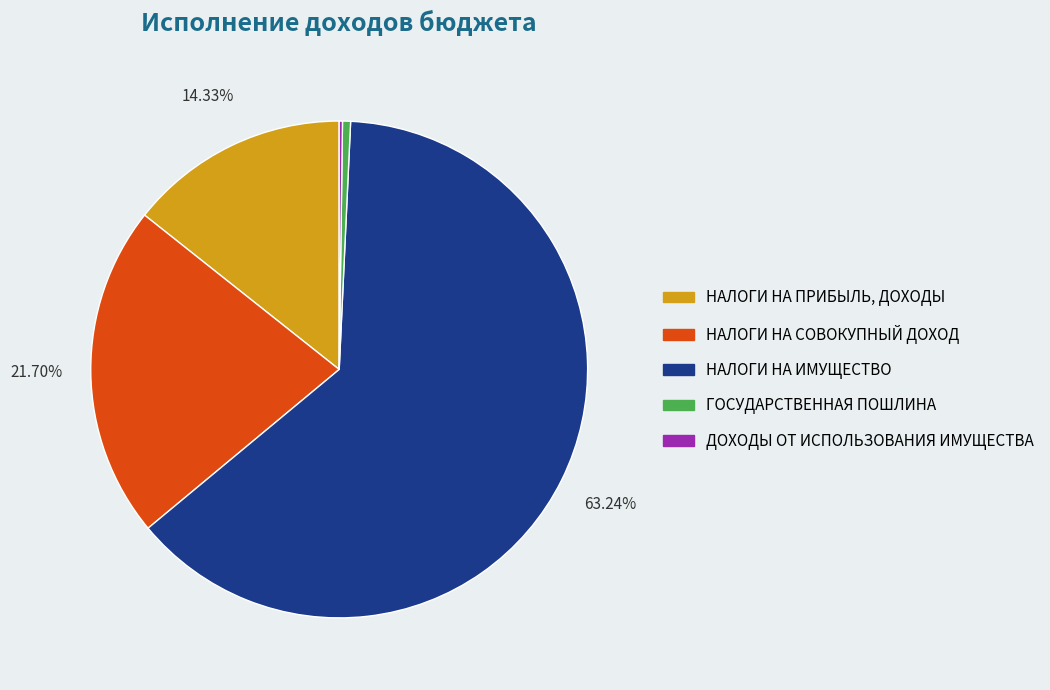

The НАЛОГИ НА СОВОКУПНЫЙ ДОХОД slice represents 27% of the pie. True or false?

False